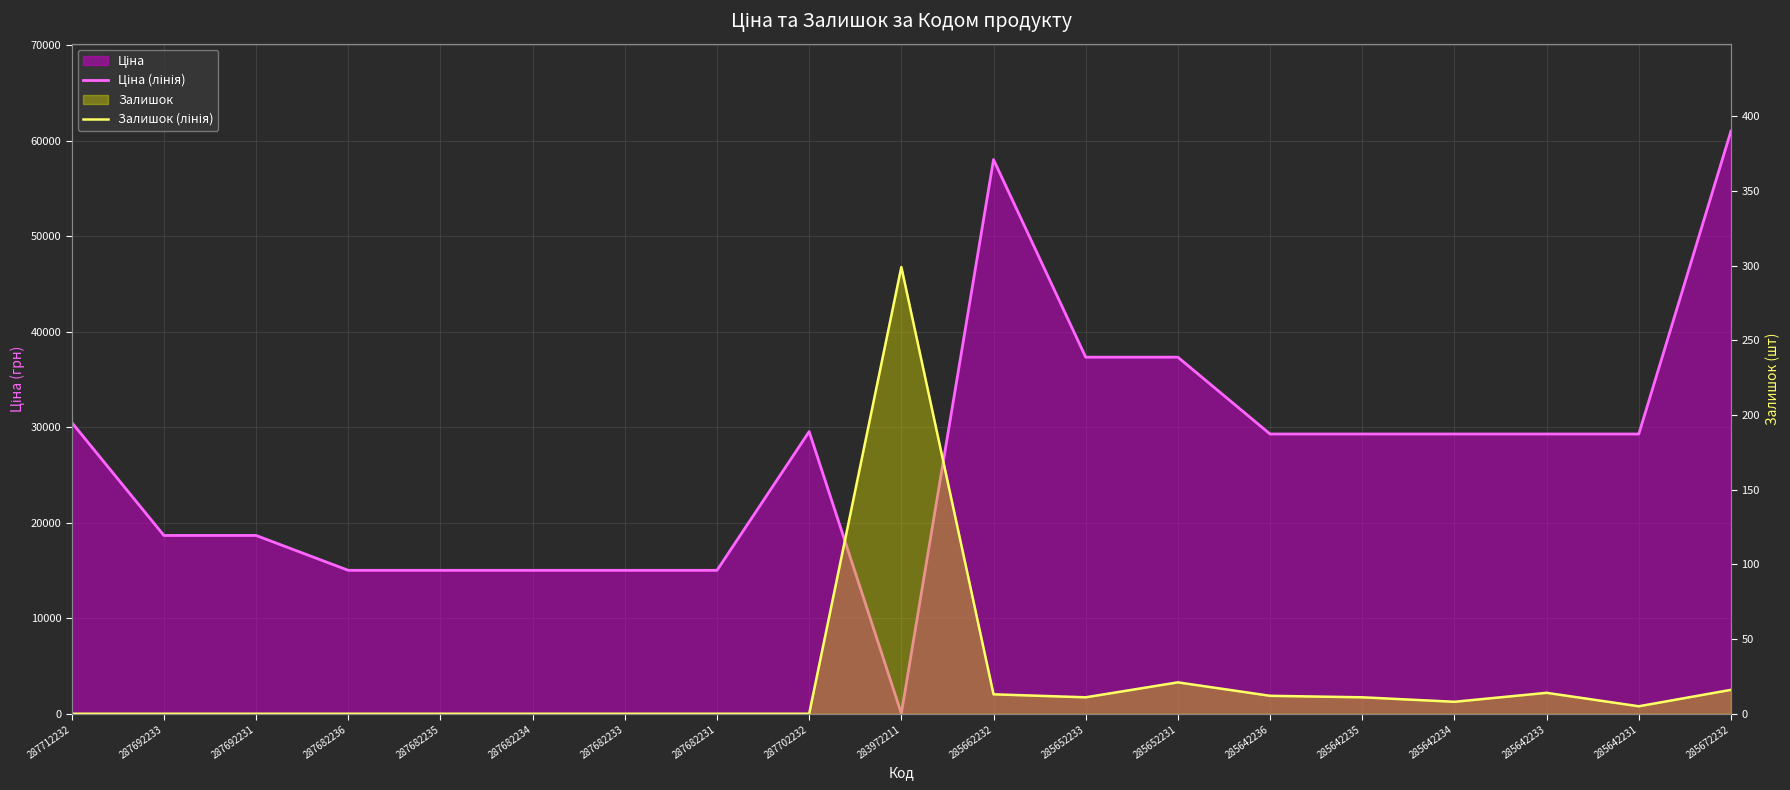

How many data points does each series have?

19